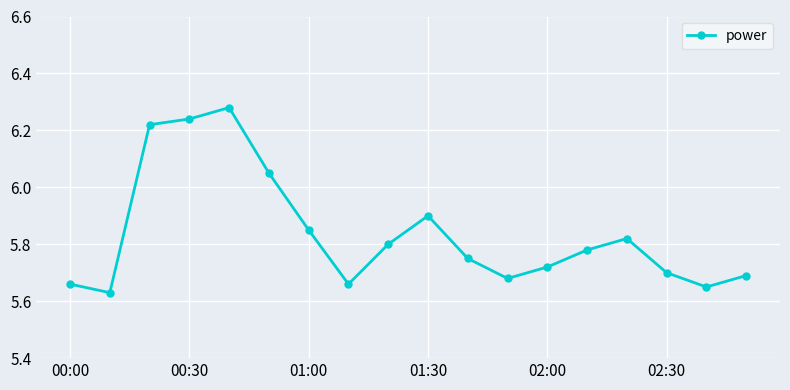

How many points are higher than both their immediate neighbors (excluding endpoints)?

3